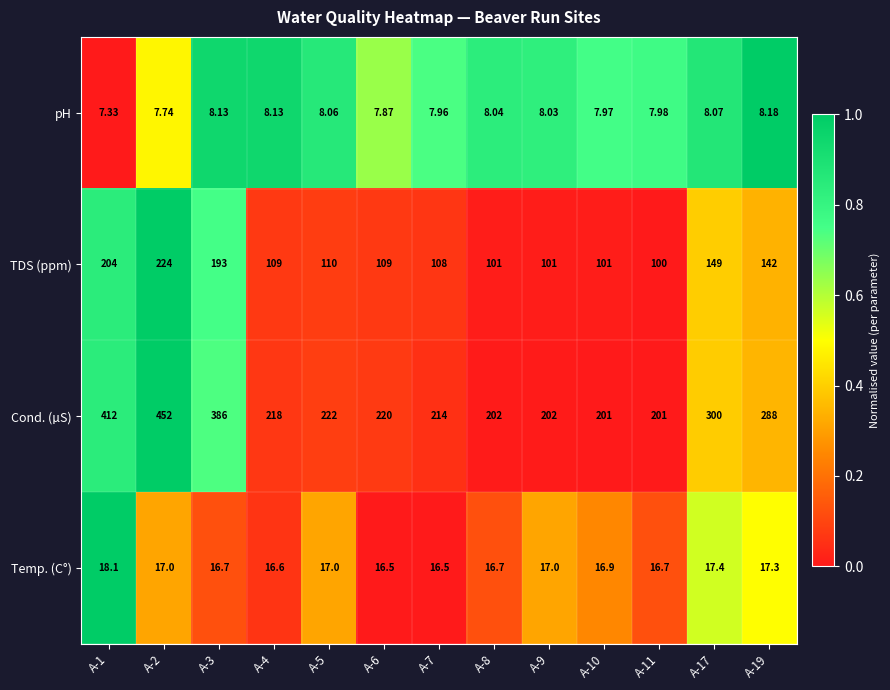

List the series in order of their peak value, highest first.

Cond. (µS), TDS (ppm), Temp. (C°), pH